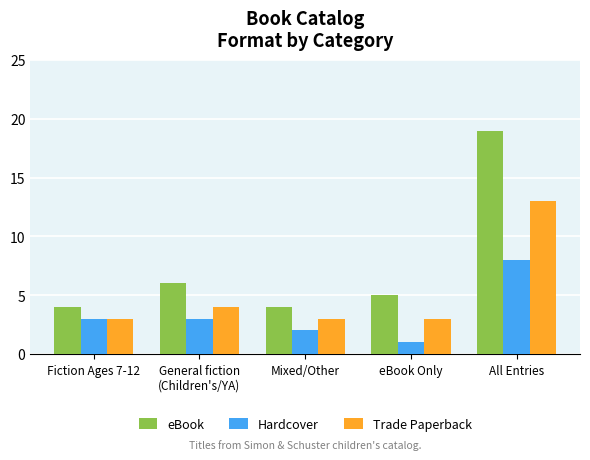

Reading left to right, transcribe all the data shown in this chart.

eBook: 4	6	4	5	19
Hardcover: 3	3	2	1	8
Trade Paperback: 3	4	3	3	13